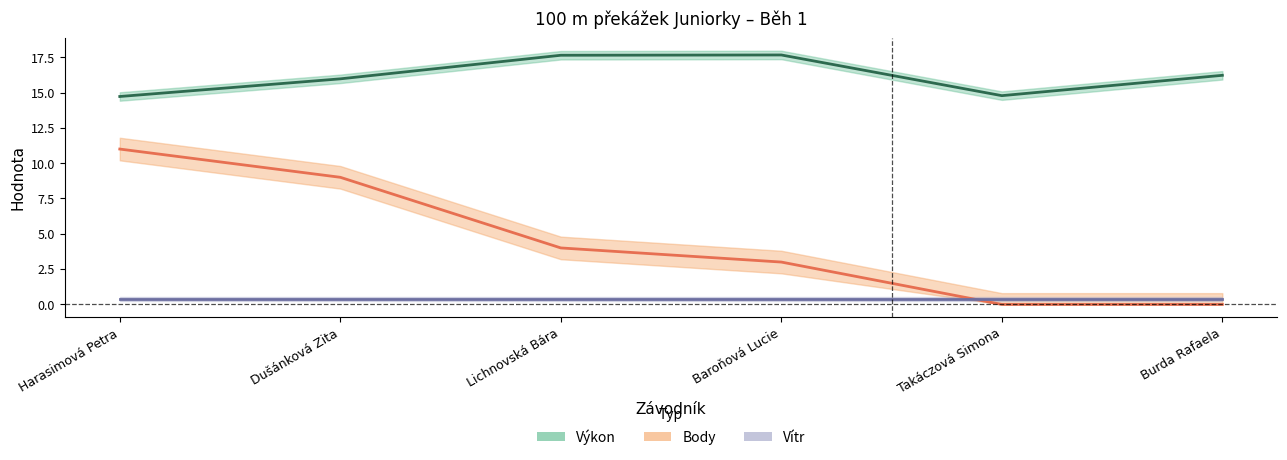

The value of Vítr at Burda Rafaela is 0.4. True or false?

True